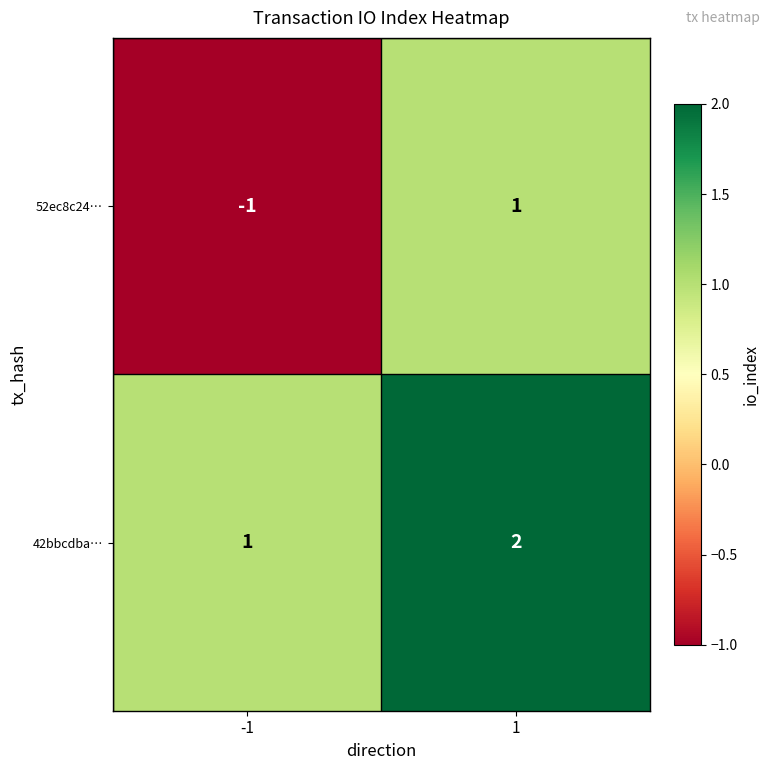

How many series are shown in this chart?

2